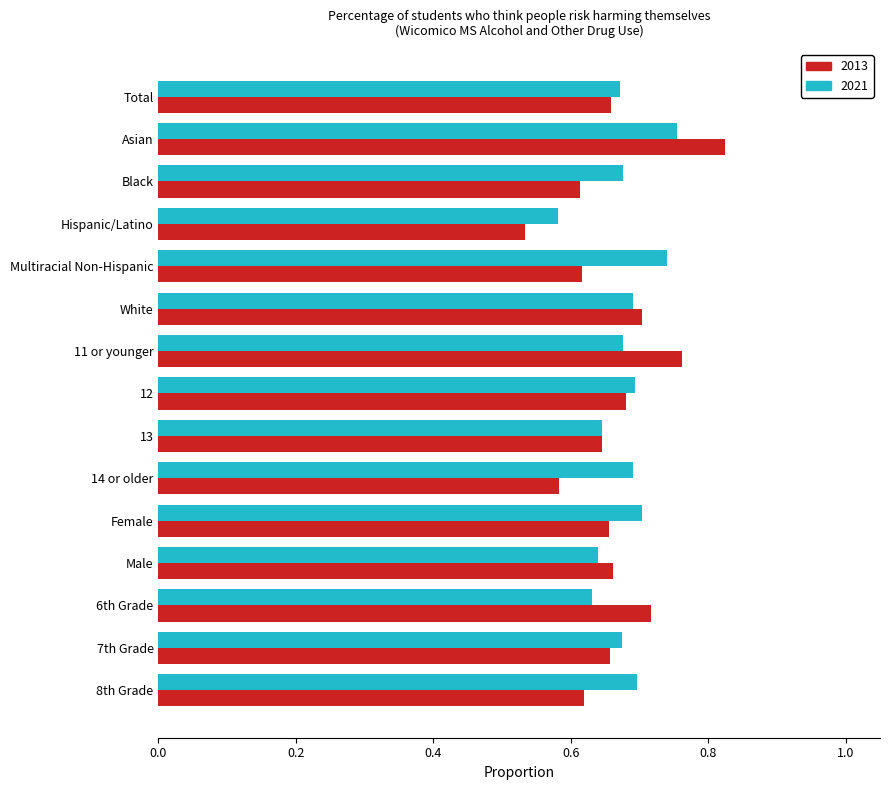

At which label is 2021 closest to 0?

Hispanic/Latino